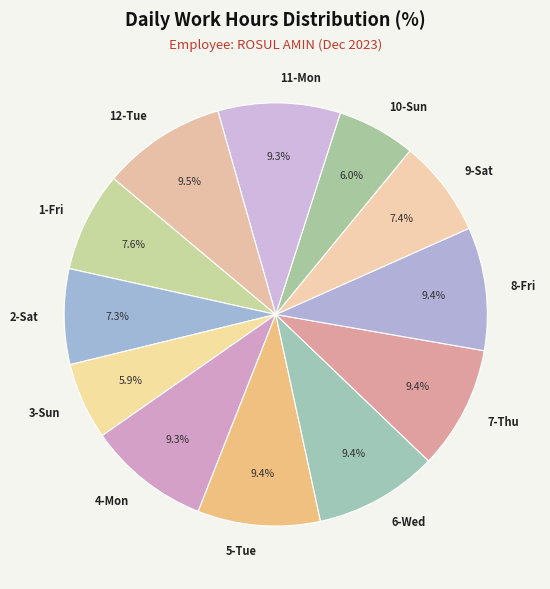

What percentage is NOT represented by 2-Sat?

92.7%